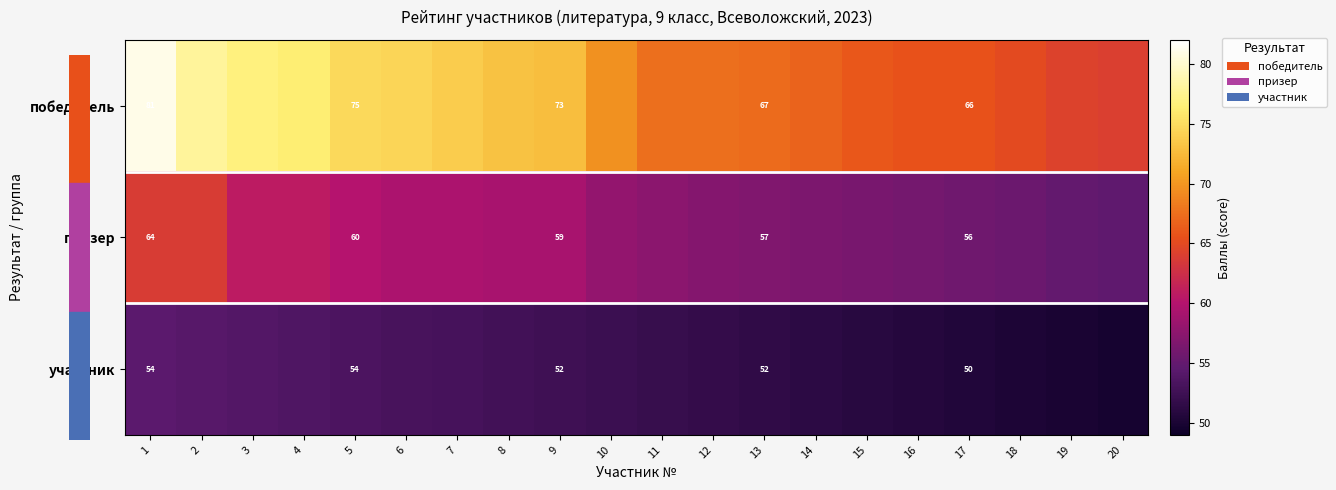

Which series has the largest total across all categories?

победитель